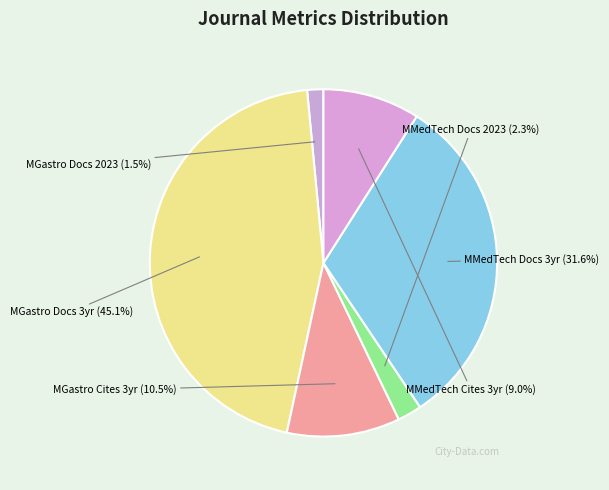

Is there a majority slice in this chart?

No